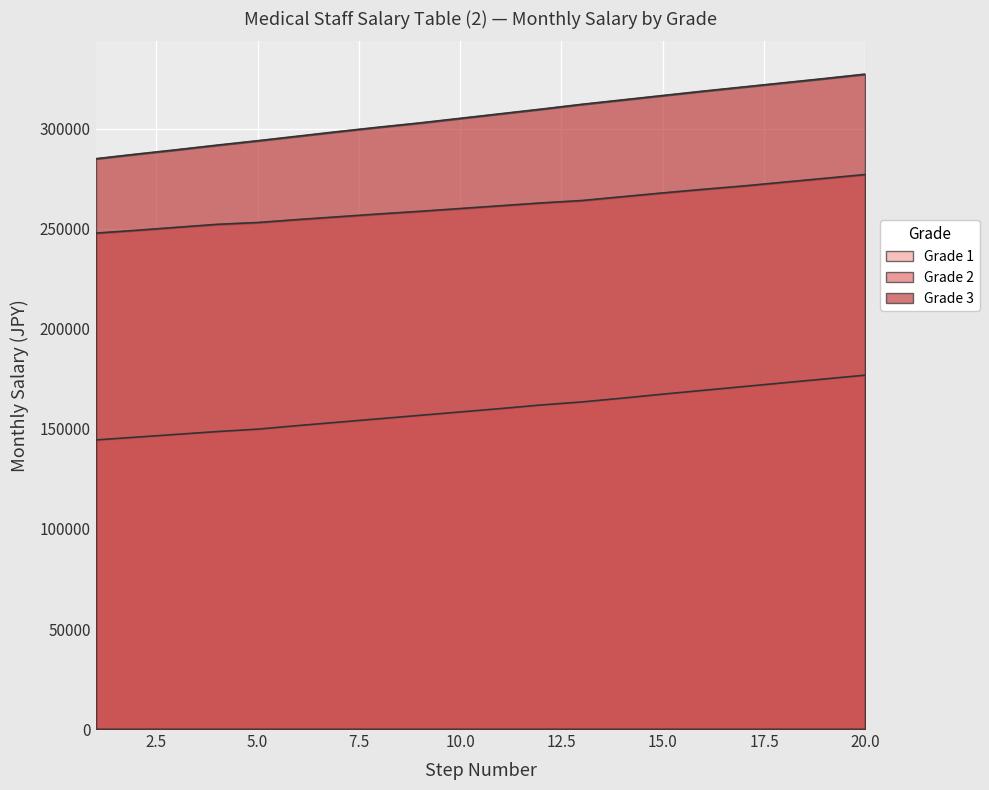

True or false: Grade 1 and Grade 3 intersect in this chart.

False